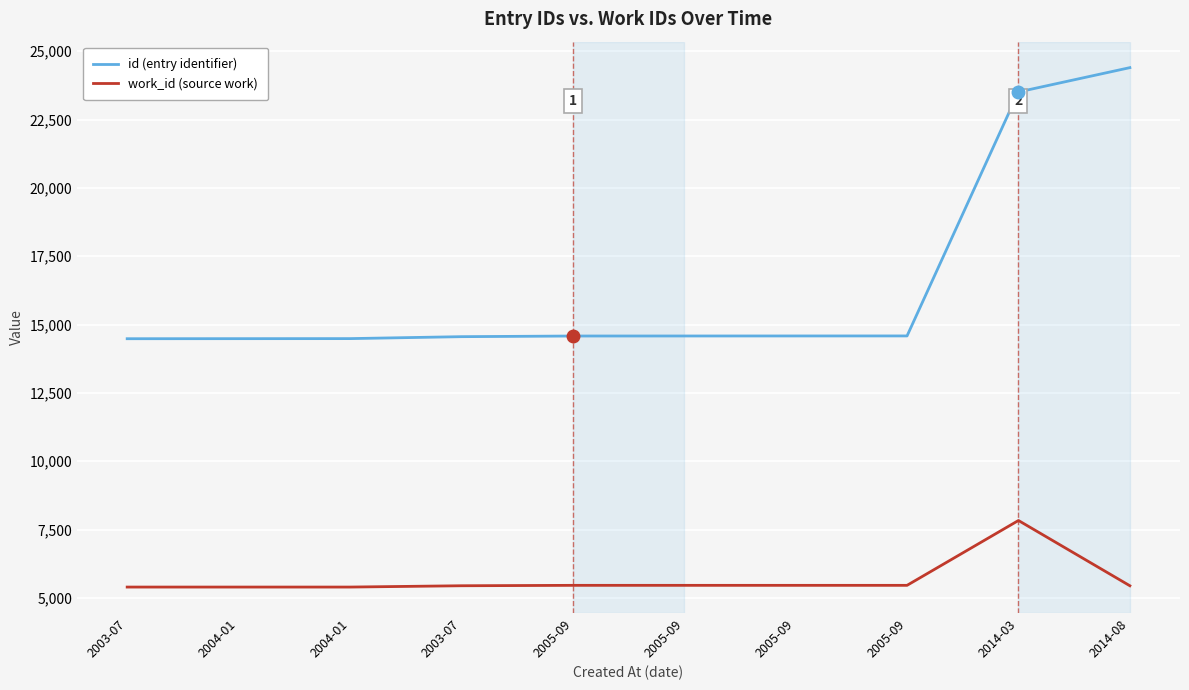

What are all the series names shown in the legend?

id (entry identifier), work_id (source work)